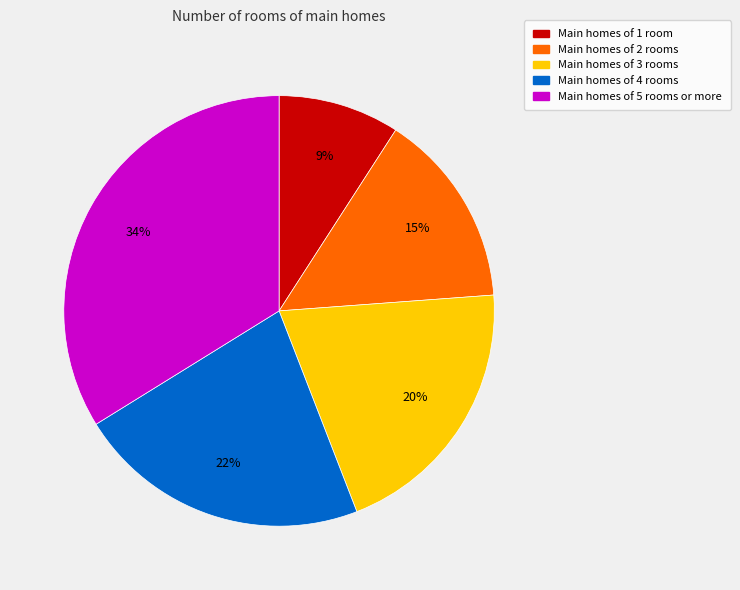

To the nearest percent, what is the average slice percentage?

20%